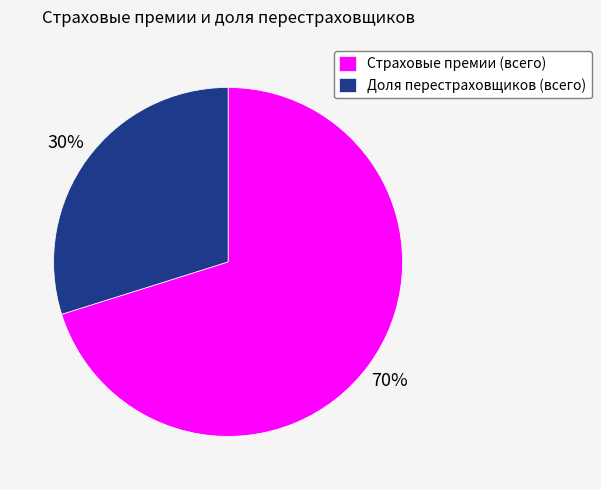

True or false: Страховые премии (всего) accounts for 76% of the total.

False